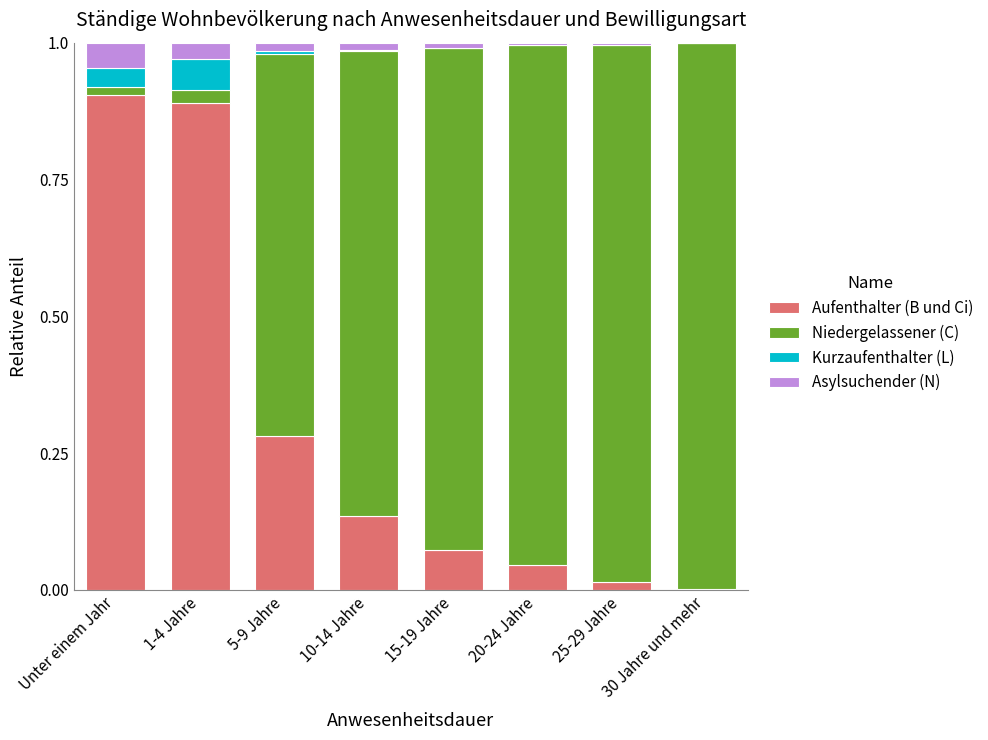

What is the sum of all Aufenthalter (B und Ci) values?

2.3